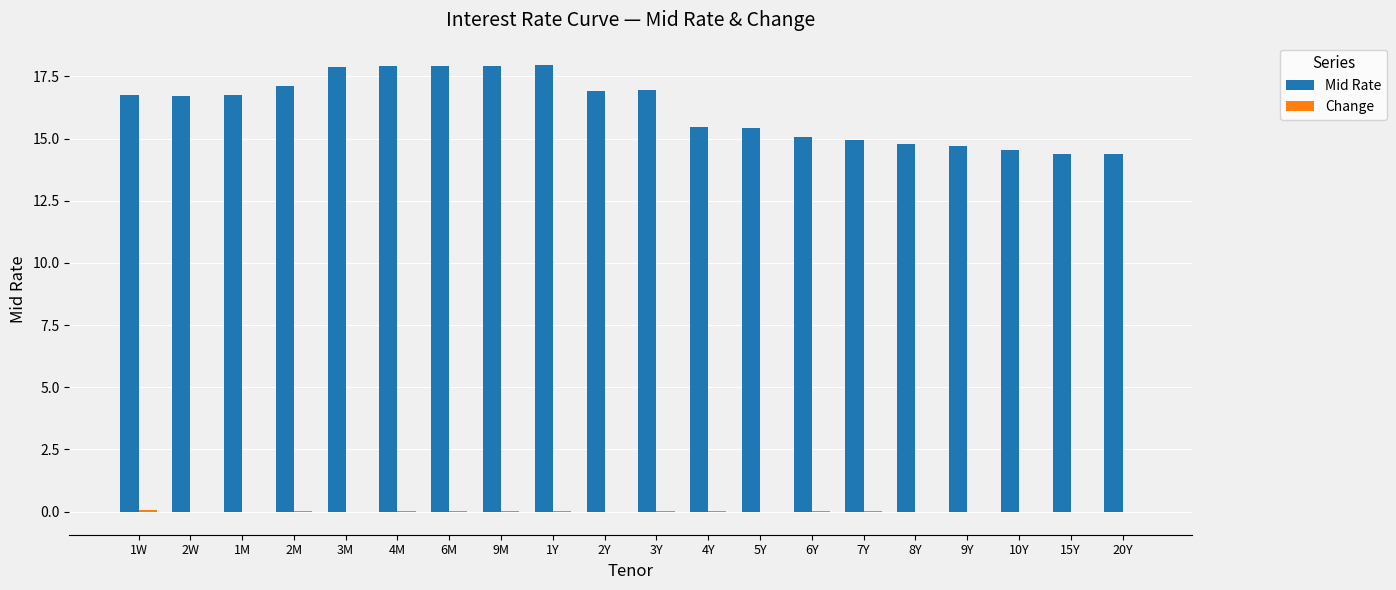

What is the spread (max minus min) of values at 8Y?

14.8